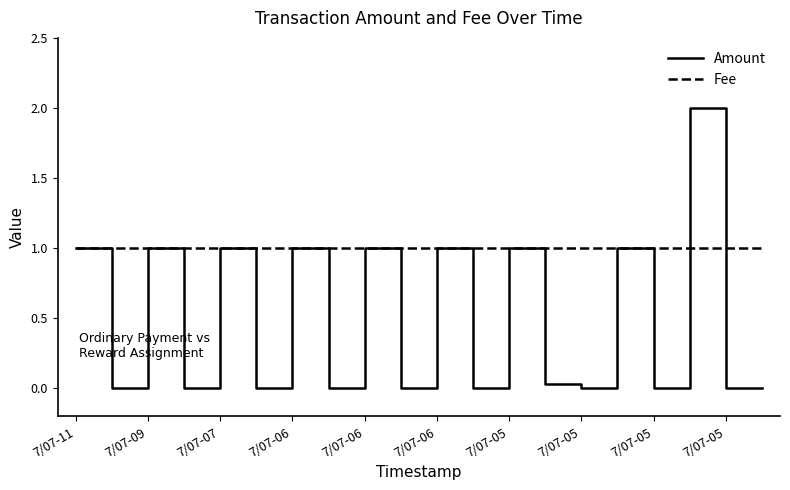

What is the sum of all Amount values?

10.0